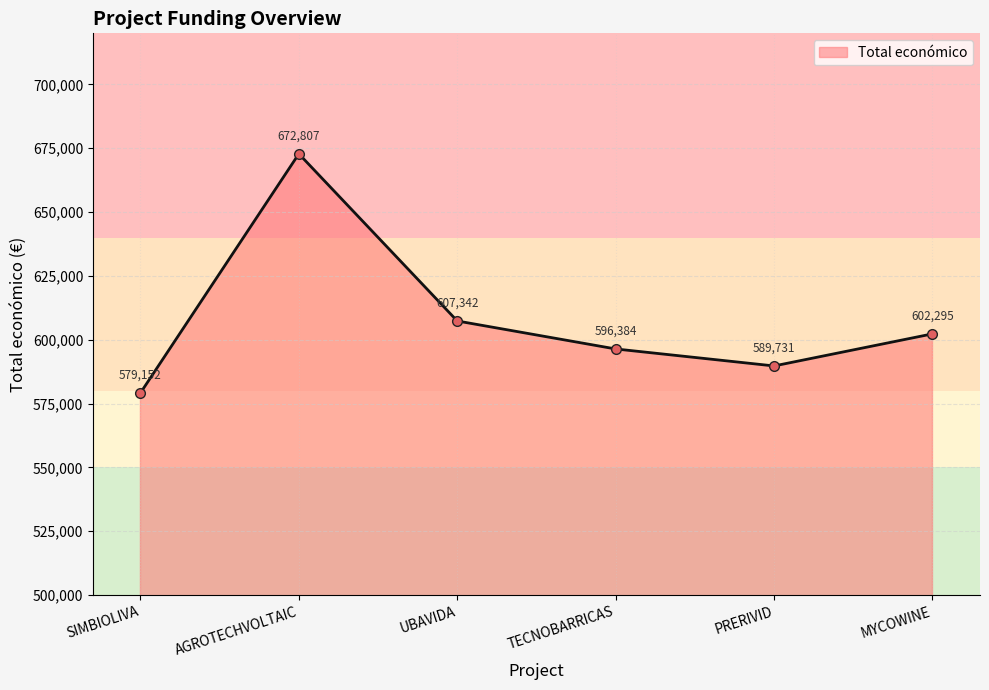

What is the sum of the values at SIMBIOLIVA and MYCOWINE?

1181447.4